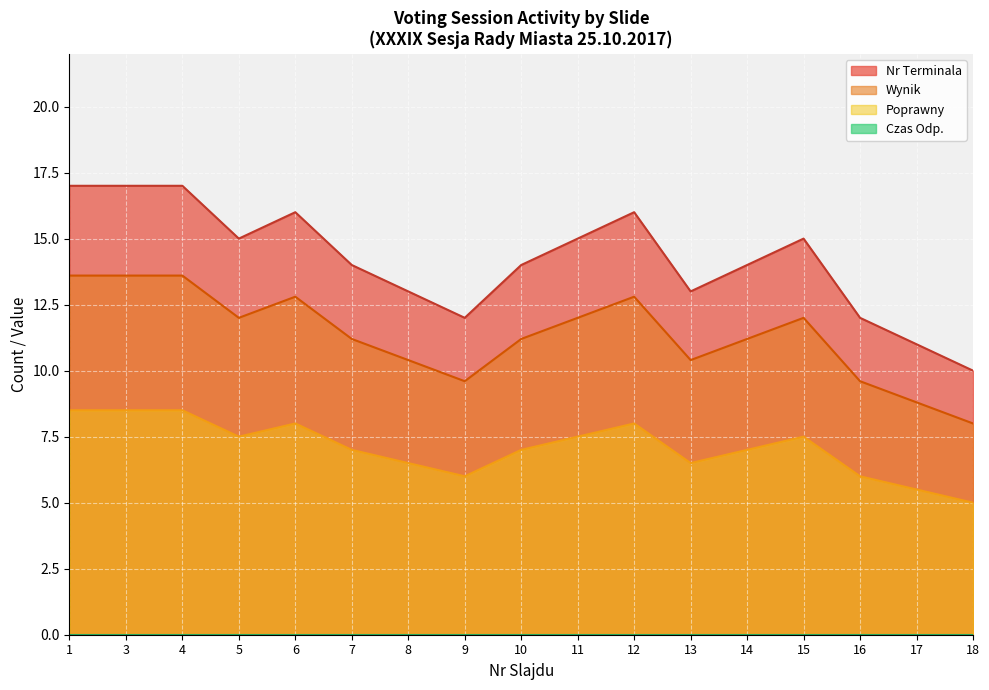

Which series has the largest range (max minus min)?

Nr Terminala